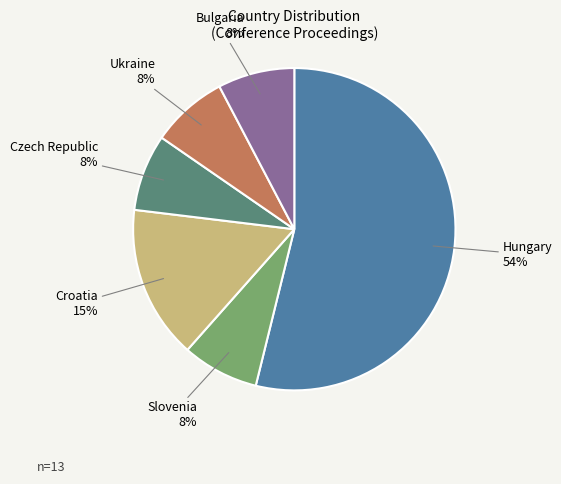

To the nearest percent, what is the average slice percentage?

17%